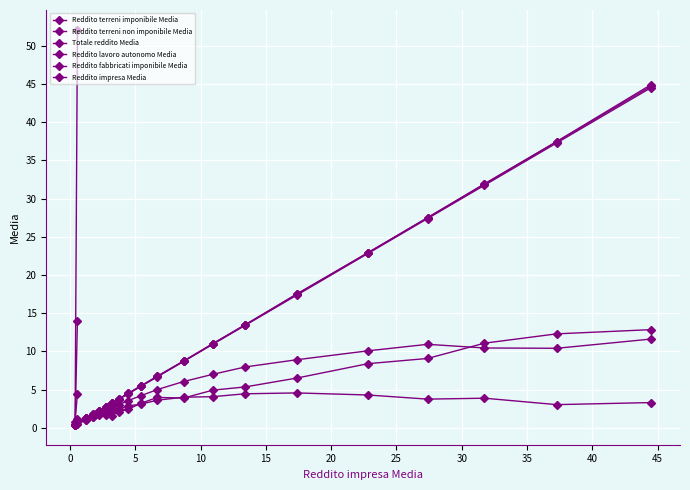

How many values in the Totale reddito Media series exceed 8?

10